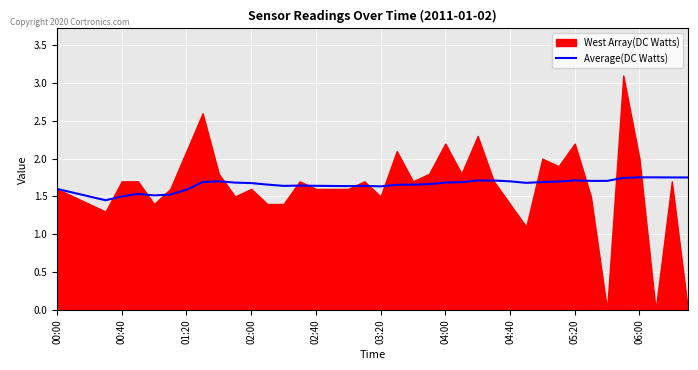

The chart shows a value of 0.5 at 01:20. True or false?

False